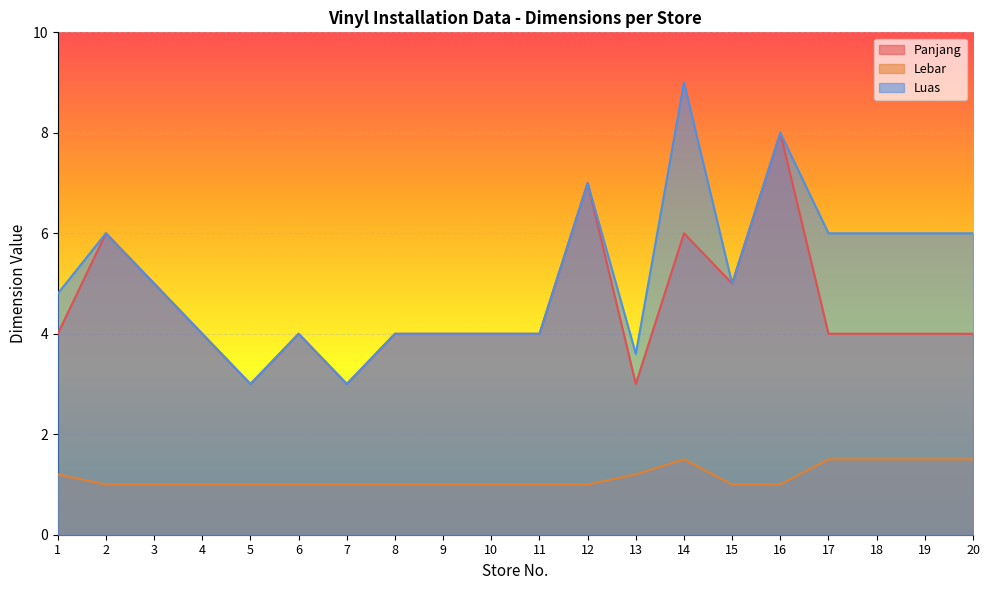

Where is the first local maximum for Panjang?

2